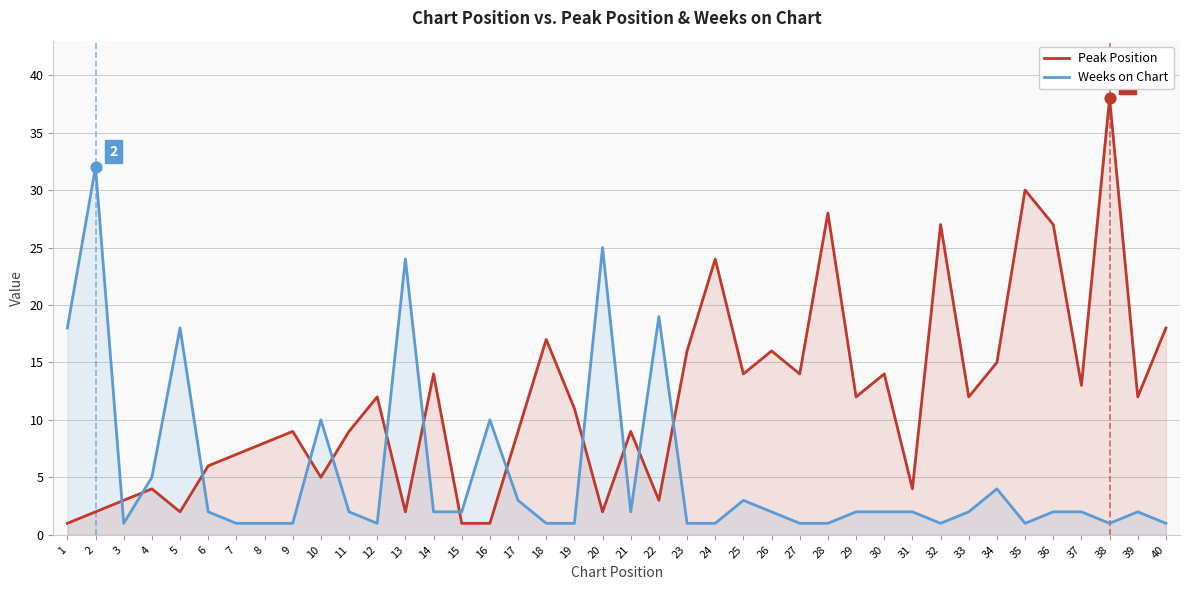

Which series has the largest Y range (max minus min)?

Peak Position